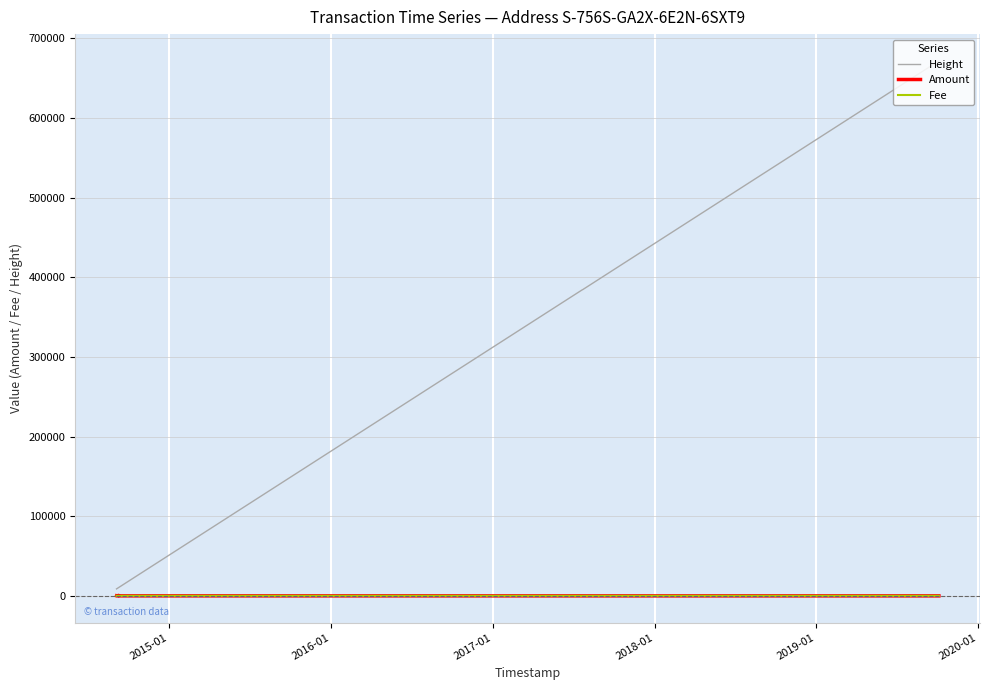

Which series has the widest spread of values?

Height